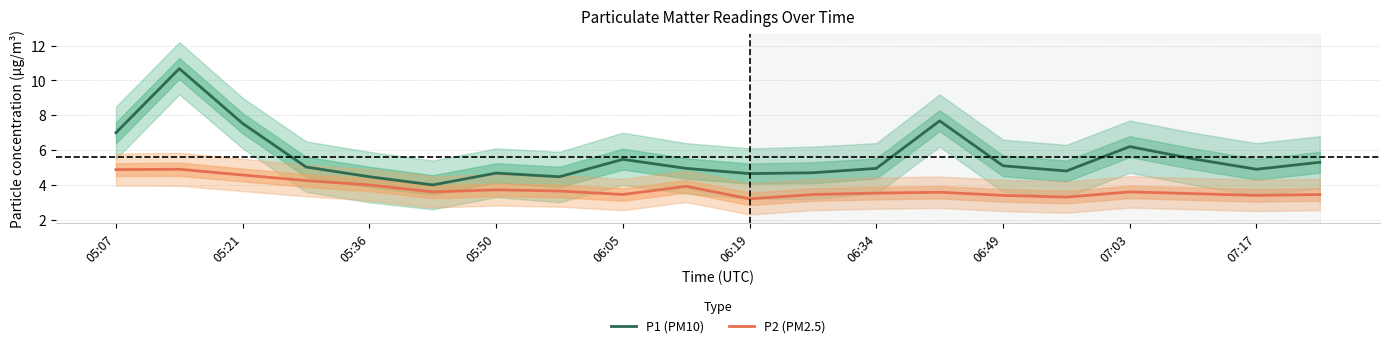

The value of P2 (PM2.5) at 06:34 is 1.4. True or false?

False